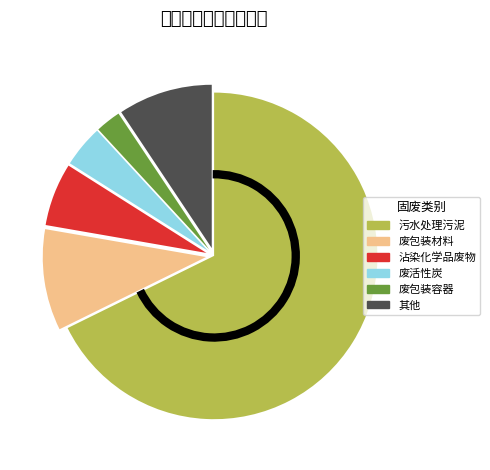

Does any single category account for the majority?

Yes